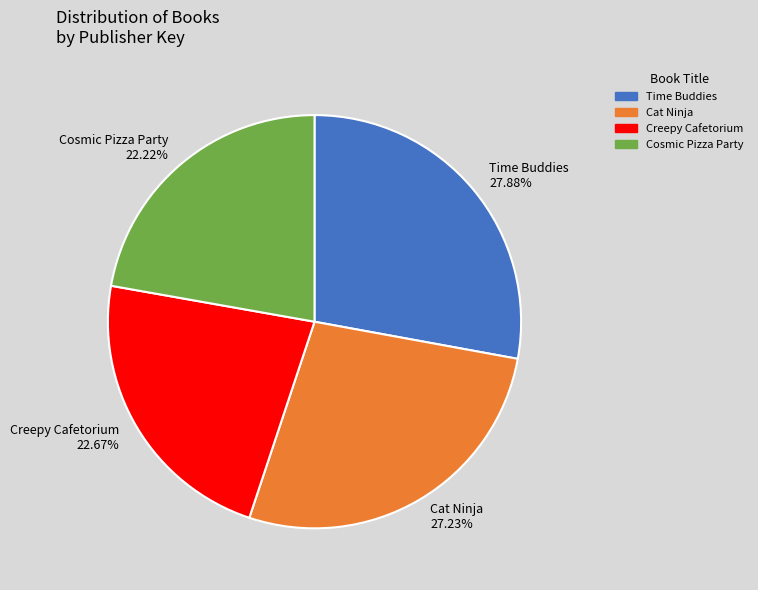

Approximately how many times larger is the value at Time Buddies compared to Creepy Cafetorium?

1.2